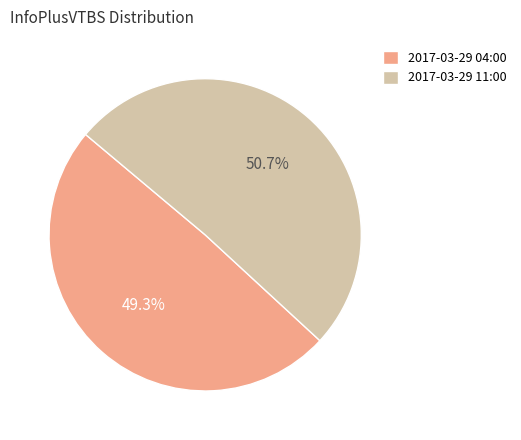

Is there a majority slice in this chart?

Yes